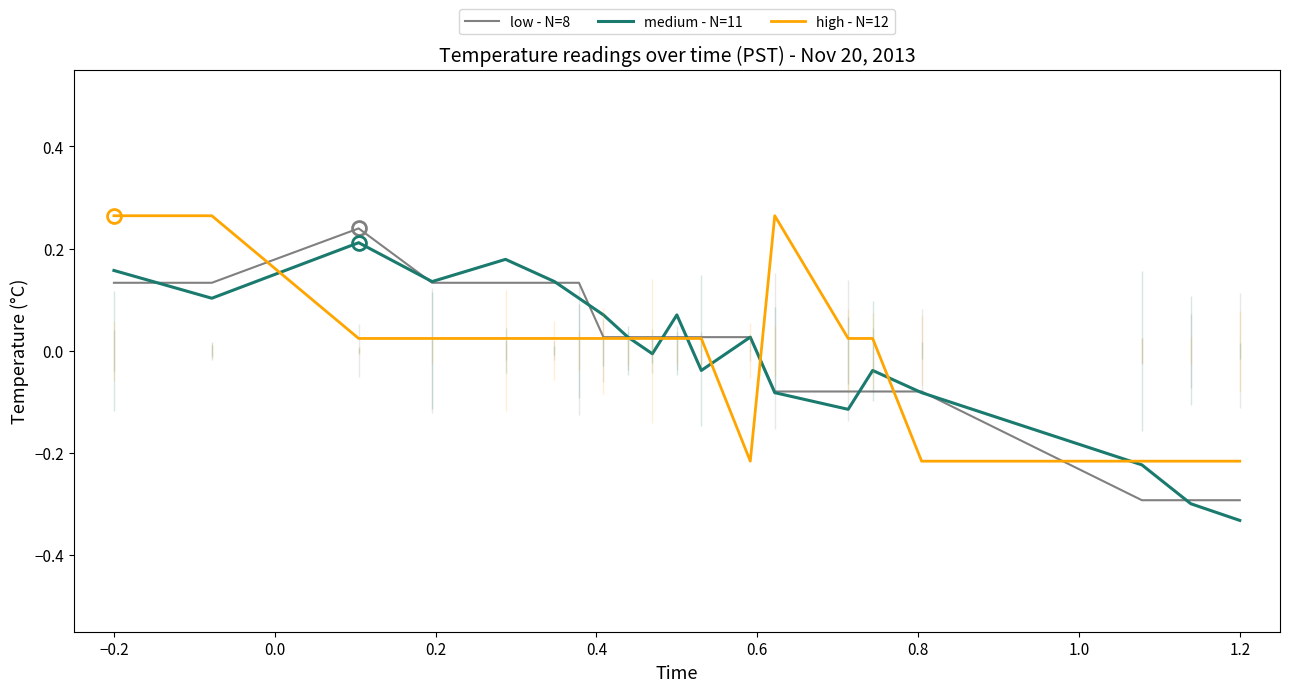

What are all the series names shown in the legend?

low - N=8, medium - N=11, high - N=12